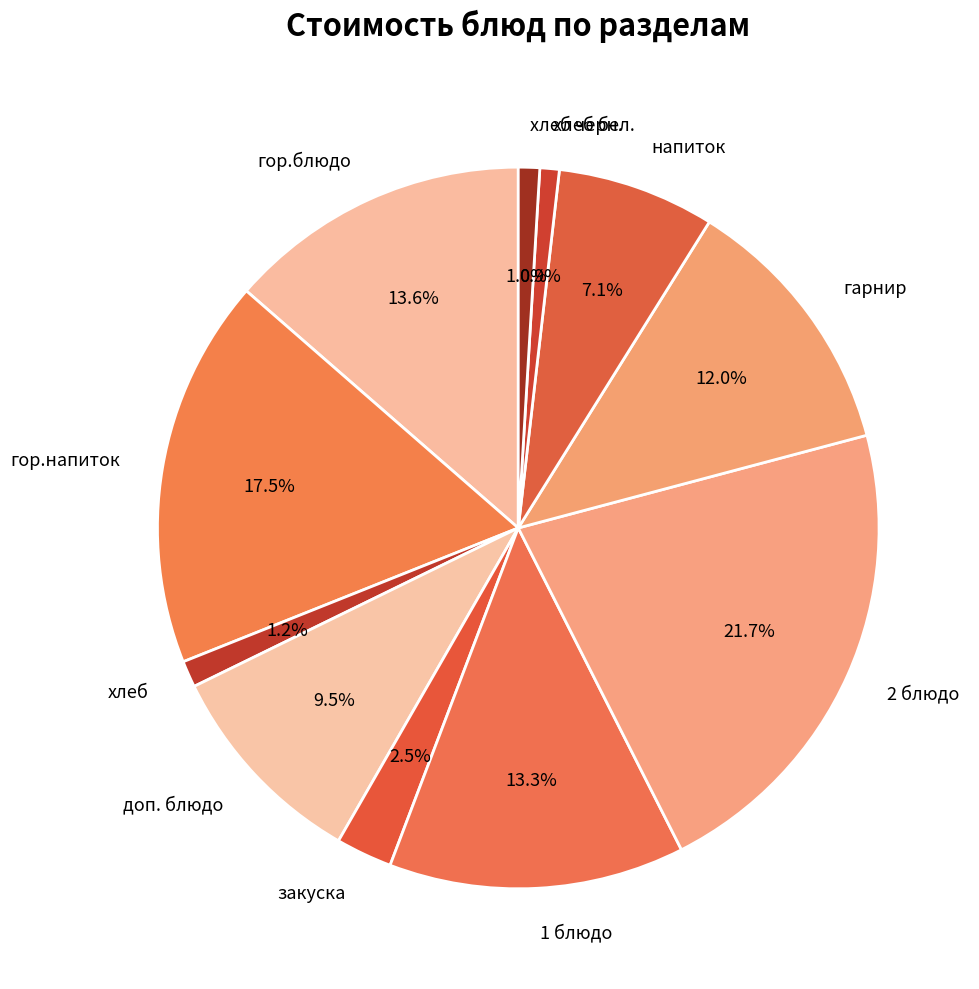

Which has a higher value, закуска or хлеб черн.?

закуска